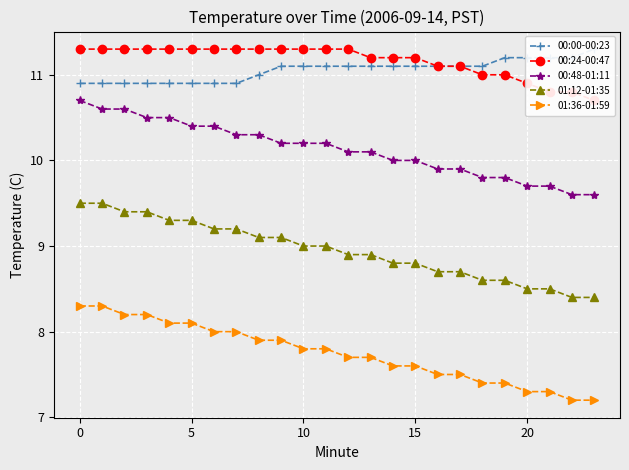

What are all the series names shown in the legend?

00:00-00:23, 00:24-00:47, 00:48-01:11, 01:12-01:35, 01:36-01:59